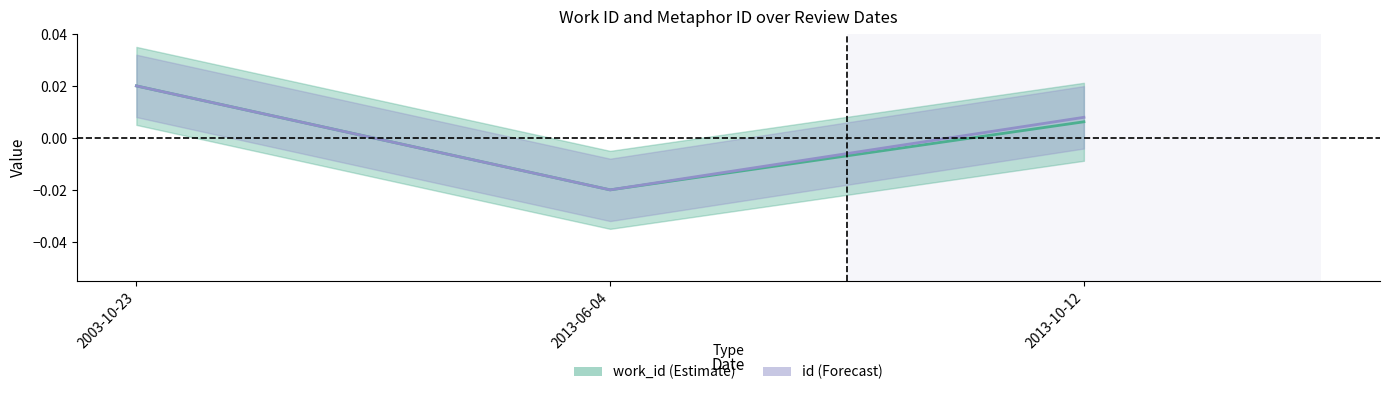

Between 2003-10-23 and 2013-06-04, which is larger?

2003-10-23